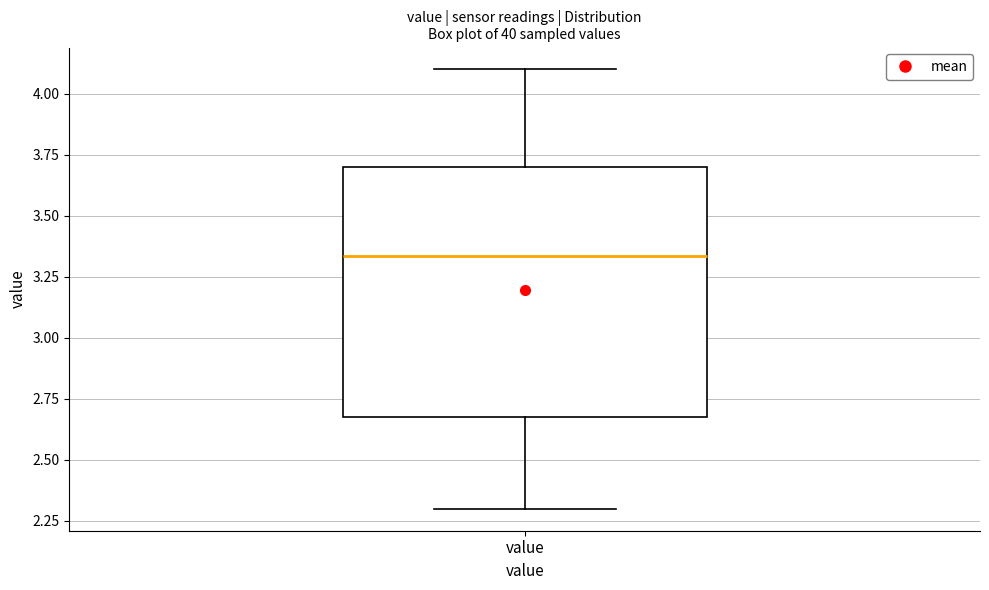

Read this box plot against the y-axis: the position of the median line, the range covered by the box, and the ends of both whiskers. The values are not printed on the chart, so give them approximately, as read against the axis.

median 3.35, box 2.70 to 3.70, whiskers 2.30 to 4.10